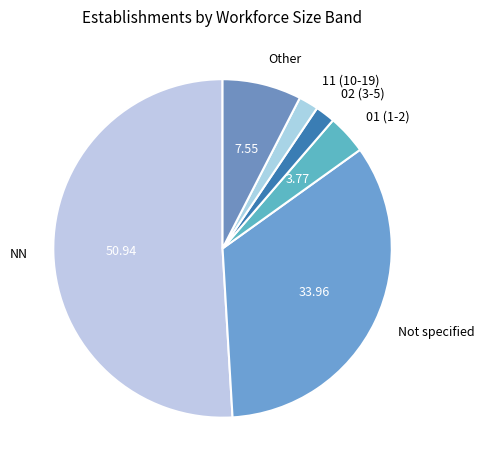

Count the number of slices in the pie.

6